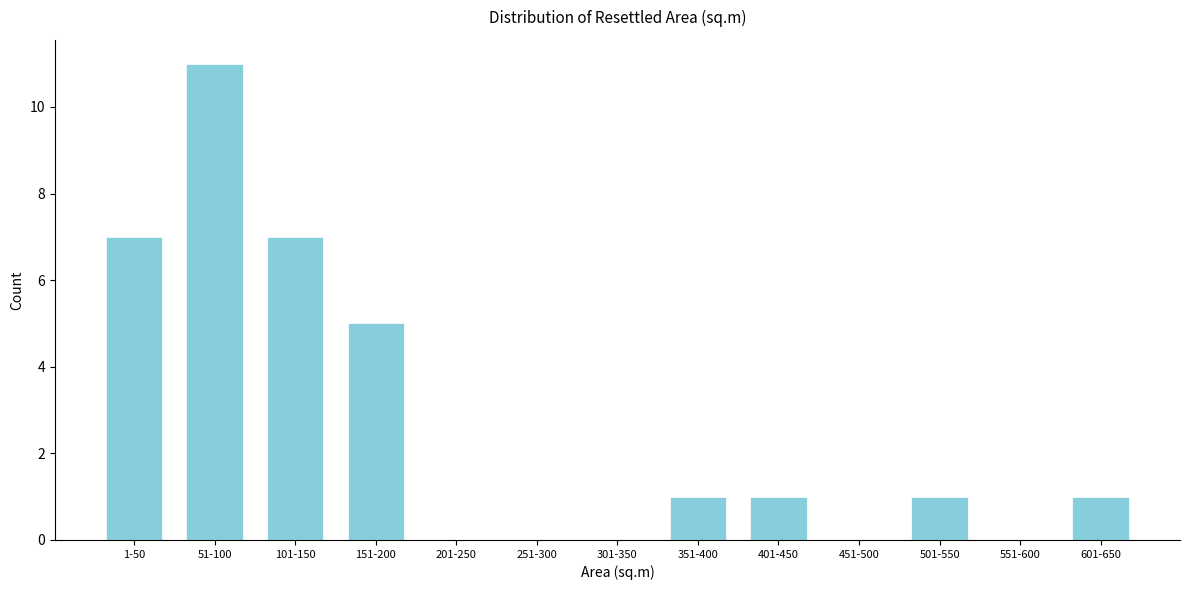

Reading right to left, list all the values displayed in this chart.

601-650=1	551-600=0	501-550=1	451-500=0	401-450=1	351-400=1	301-350=0	251-300=0	201-250=0	151-200=5	101-150=7	51-100=11	1-50=7